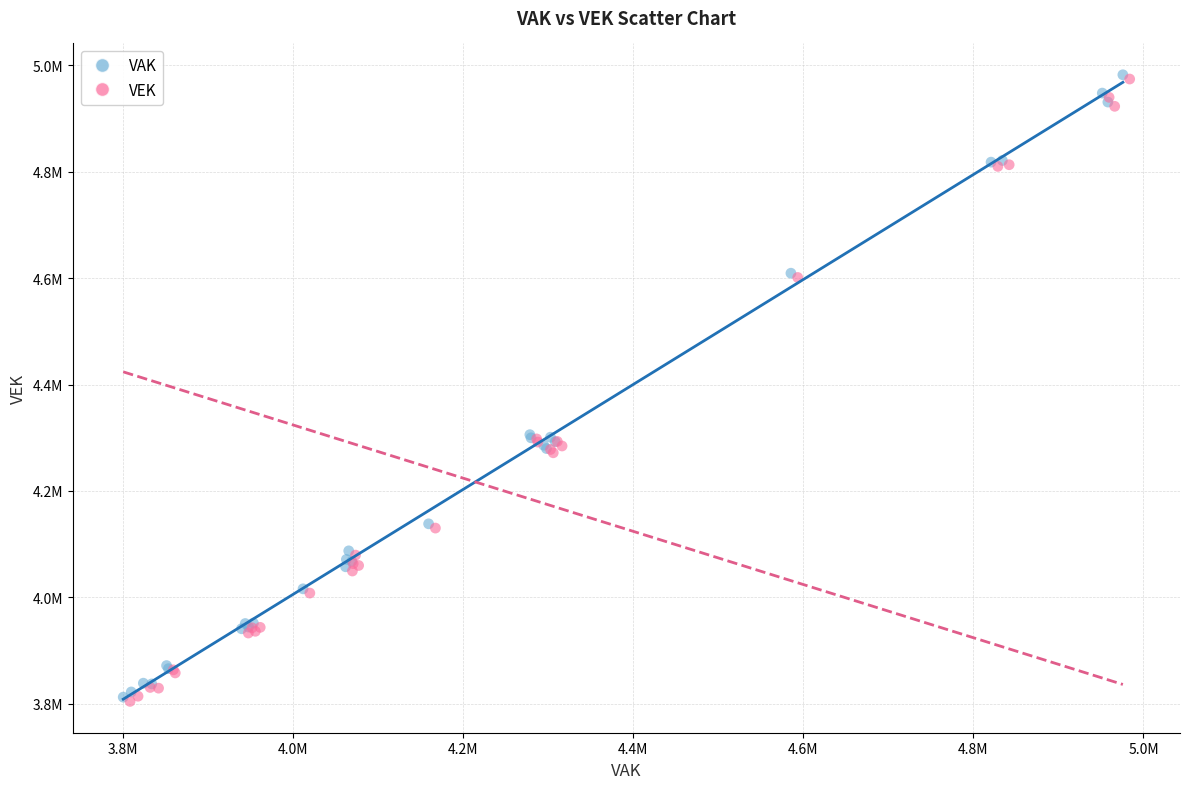

What are all the series names shown in the legend?

VAK, VEK